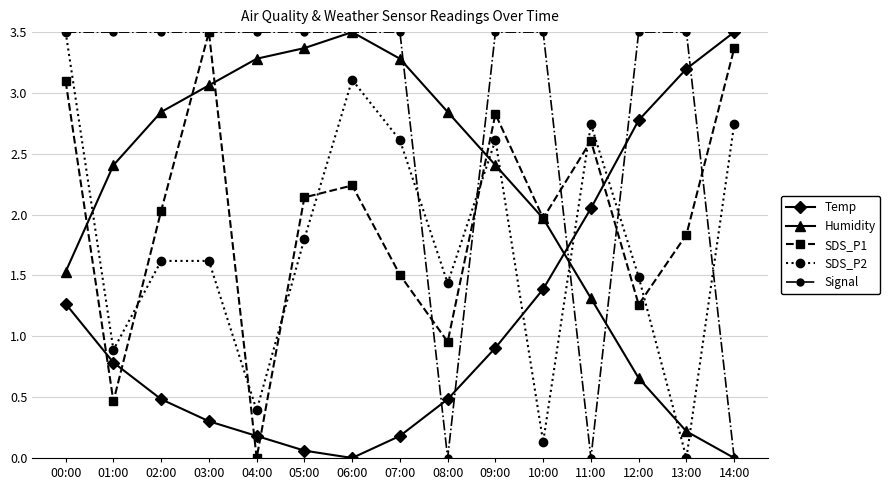

How many data points does each series have?

15